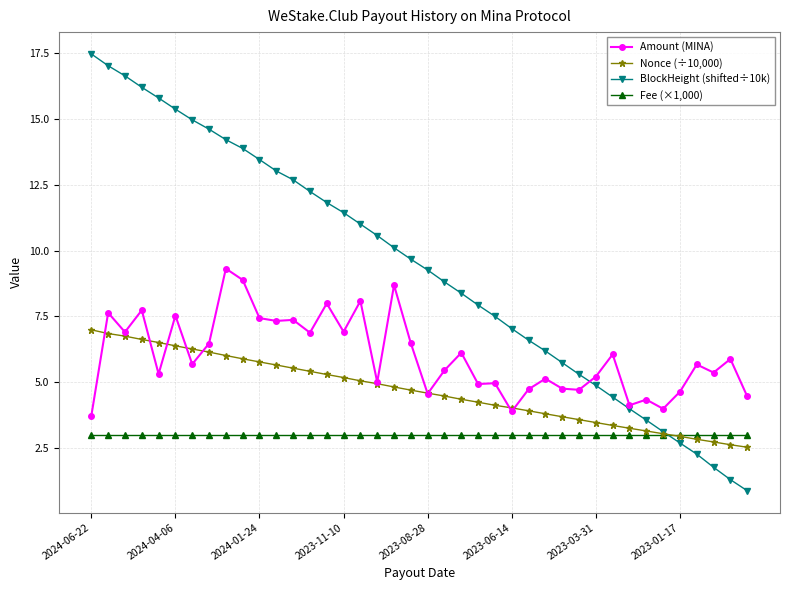

List the series in order of their overall mean, highest first.

BlockHeight (shifted÷10k), Amount (MINA), Nonce (÷10,000), Fee (×1,000)